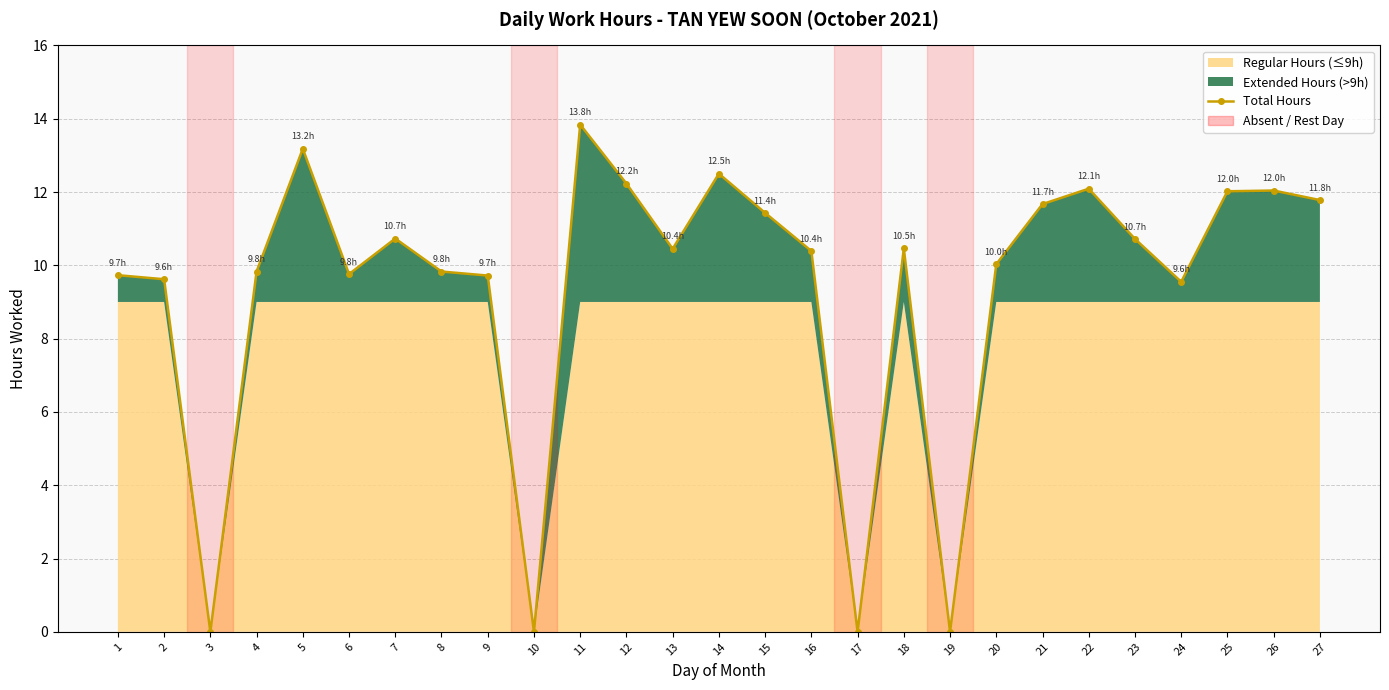

The value at 14 is 22.1. True or false?

False